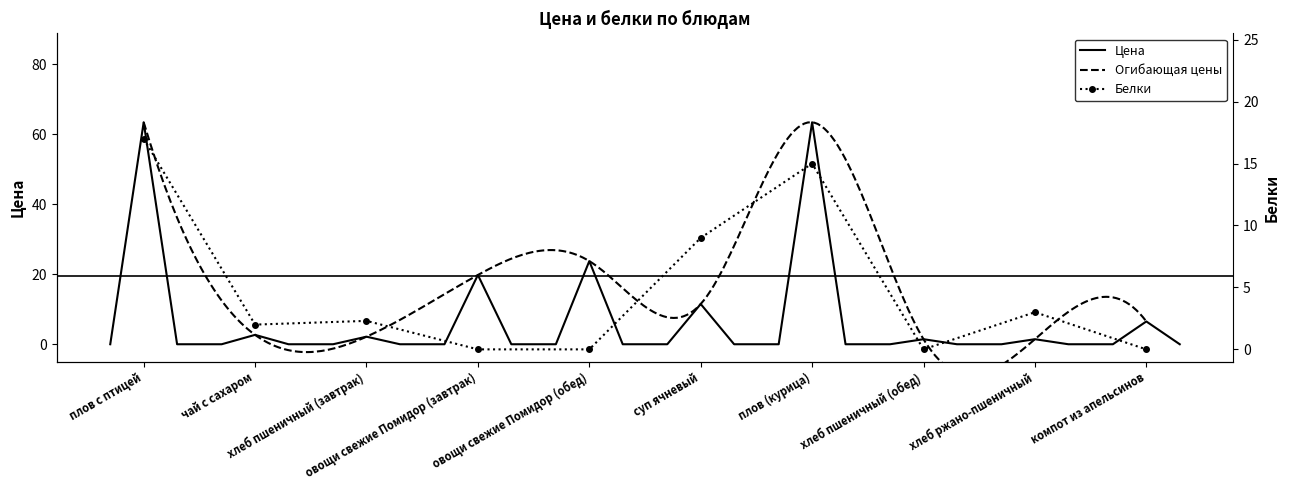

What is the label of the 10th point from the left?

компот из апельсинов